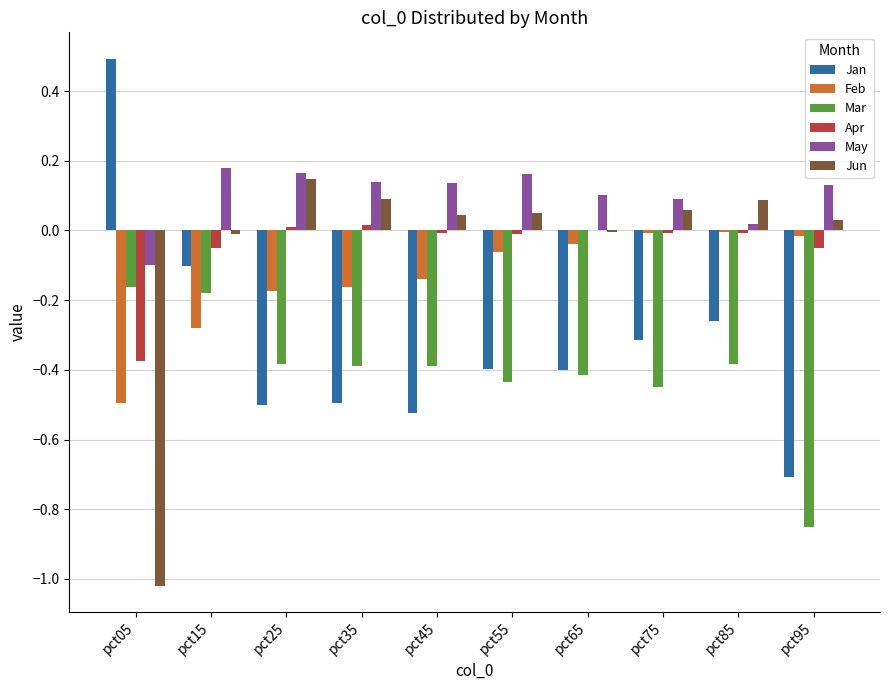

The May series shows -0.2 at pct05. True or false?

False